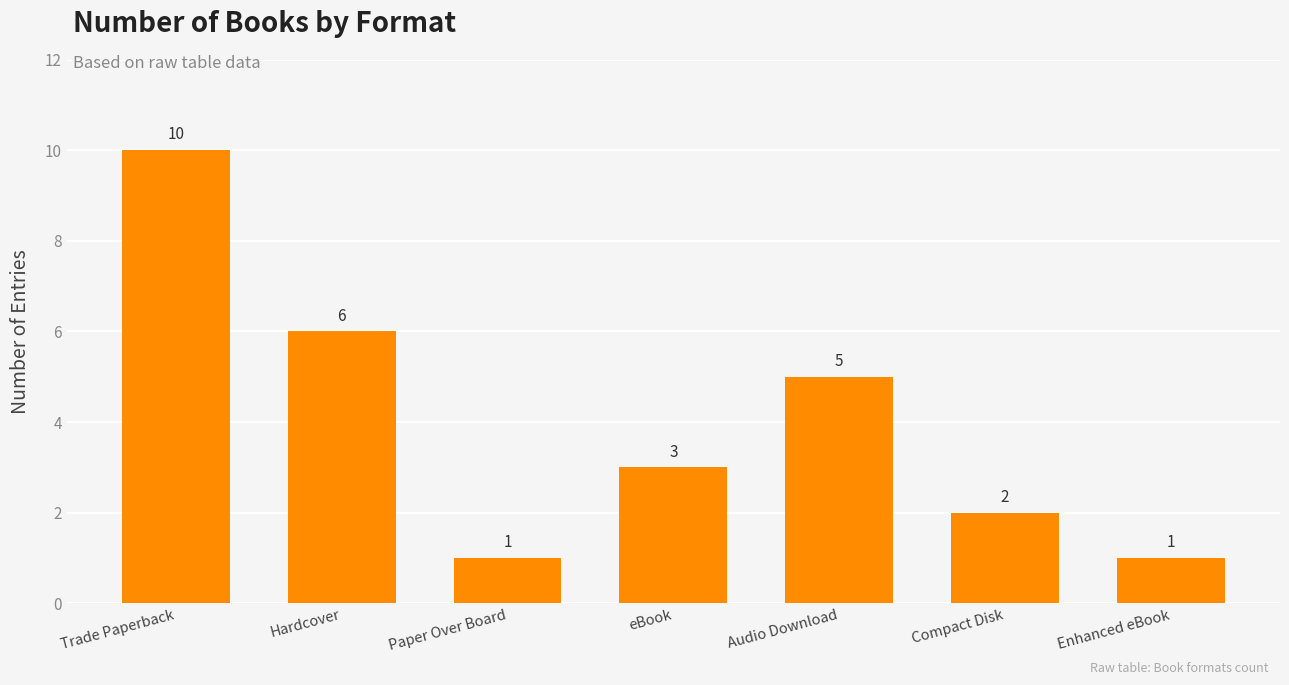

What is the maximum value shown in the chart?

10